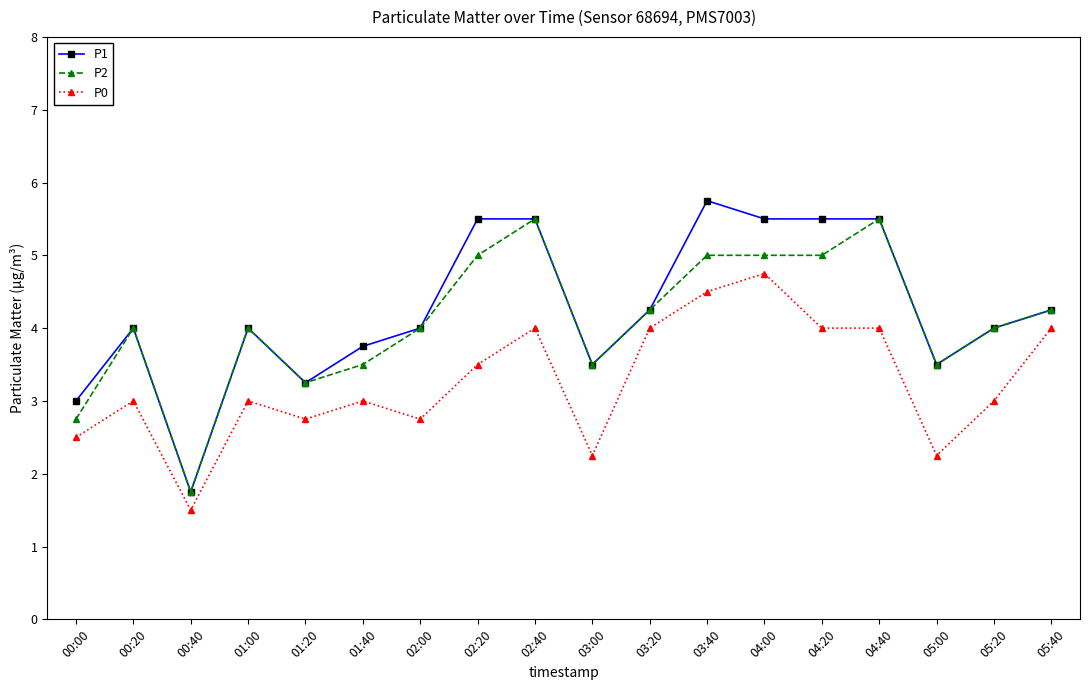

What is the label of the 6th point from the left?

01:40